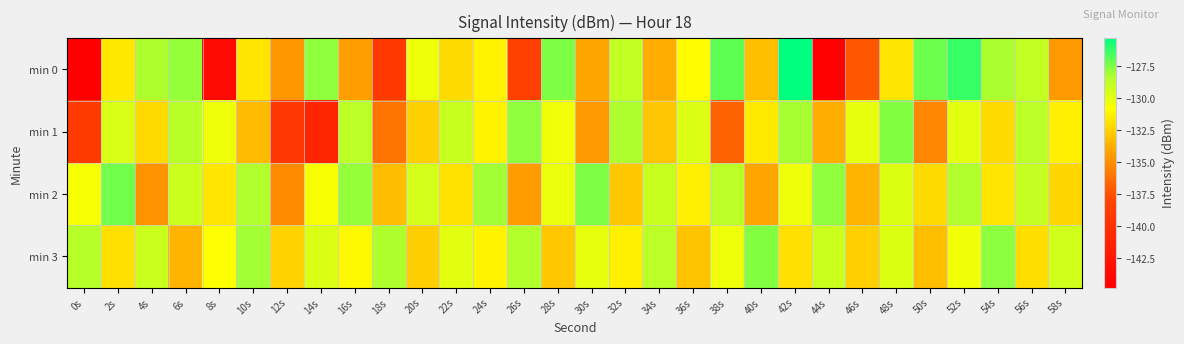

Reading right to left, list all the values displayed in this chart.

min 0: 58s=-134.6	56s=-128.9	54s=-128.2	52s=-126.3	50s=-127.2	48s=-131.7	46s=-137.2	44s=-144.6	42s=-125.3	40s=-133.1	38s=-127.0	36s=-130.9	34s=-133.8	32s=-129.0	30s=-134.0	28s=-127.5	26s=-138.4	24s=-131.2	22s=-132.1	20s=-130.3	18s=-139.1	16s=-134.3	14s=-127.8	12s=-134.6	10s=-131.7	8s=-143.7	6s=-127.9	4s=-128.4	2s=-131.6	0s=-144.8
min 1: 58s=-131.4	56s=-128.7	54s=-132.1	52s=-129.9	50s=-135.3	48s=-127.6	46s=-130.1	44s=-133.7	42s=-128.2	40s=-131.5	38s=-136.8	36s=-129.7	34s=-132.9	32s=-128.3	30s=-134.6	28s=-130.4	26s=-127.8	24s=-131.2	22s=-129.1	20s=-132.5	18s=-136.1	16s=-128.7	14s=-141.1	12s=-139.3	10s=-133.3	8s=-130.3	6s=-128.6	4s=-132.1	2s=-129.6	0s=-139.0
min 2: 58s=-132.3	56s=-129.0	54s=-131.7	52s=-128.4	50s=-132.1	48s=-129.8	46s=-133.5	44s=-127.8	42s=-130.3	40s=-134.0	38s=-128.7	36s=-131.4	34s=-129.1	32s=-132.8	30s=-127.5	28s=-130.2	26s=-134.4	24s=-128.1	22s=-131.8	20s=-129.5	18s=-133.2	16s=-127.9	14s=-130.6	12s=-135.1	10s=-128.4	8s=-131.7	6s=-129.2	4s=-134.8	2s=-127.3	0s=-130.5
min 3: 58s=-129.3	56s=-132.0	54s=-127.7	52s=-130.4	50s=-133.1	48s=-129.8	46s=-132.5	44s=-129.2	42s=-131.9	40s=-127.6	38s=-130.3	36s=-133.0	34s=-128.7	32s=-131.4	30s=-130.1	28s=-132.8	26s=-128.5	24s=-131.2	22s=-129.9	20s=-132.6	18s=-128.3	16s=-131.0	14s=-129.7	12s=-132.4	10s=-128.1	8s=-130.8	6s=-133.5	4s=-129.2	2s=-131.9	0s=-128.6